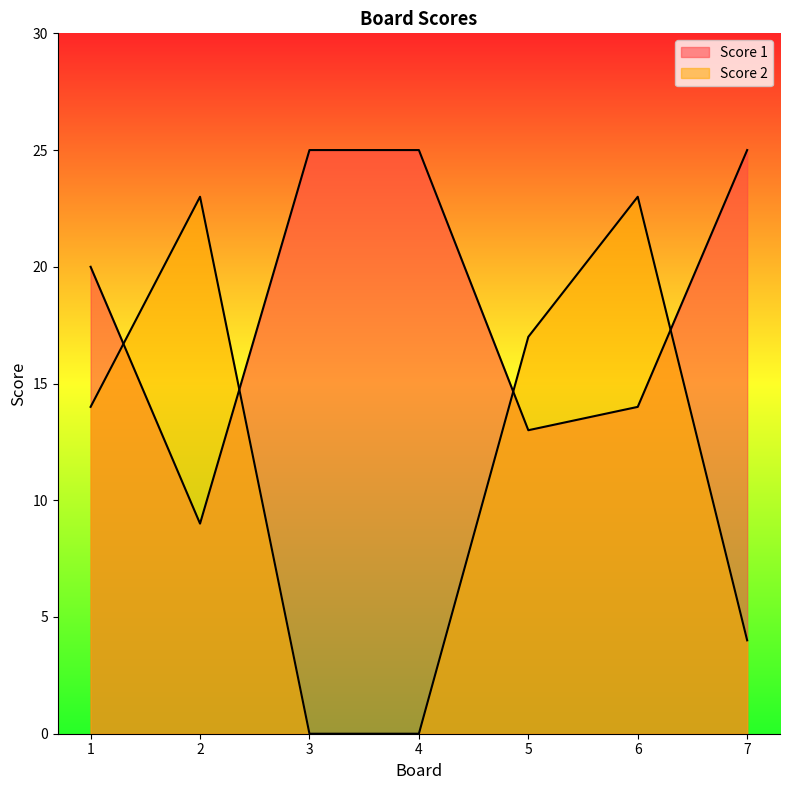

At which label is Score 2 closest to 11?

1